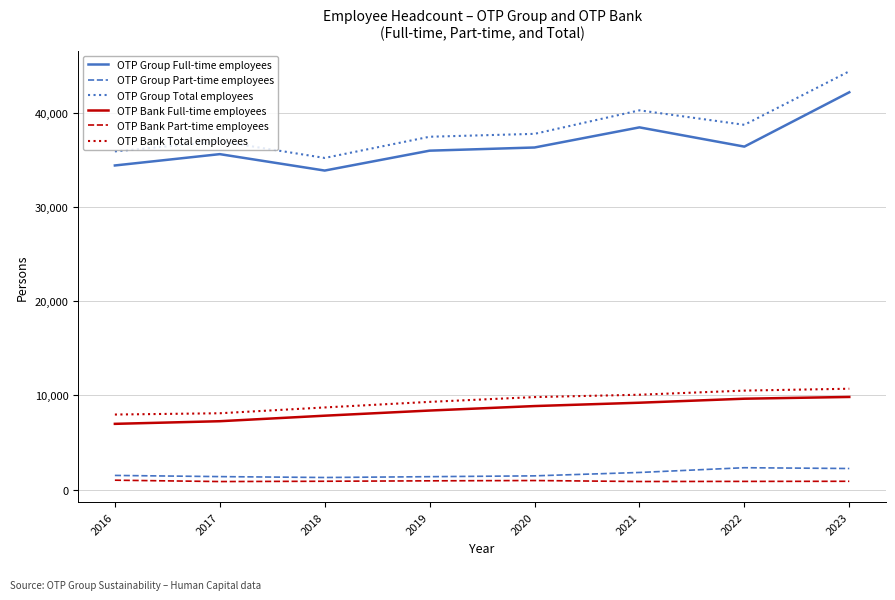

How many lines are shown in the chart?

6